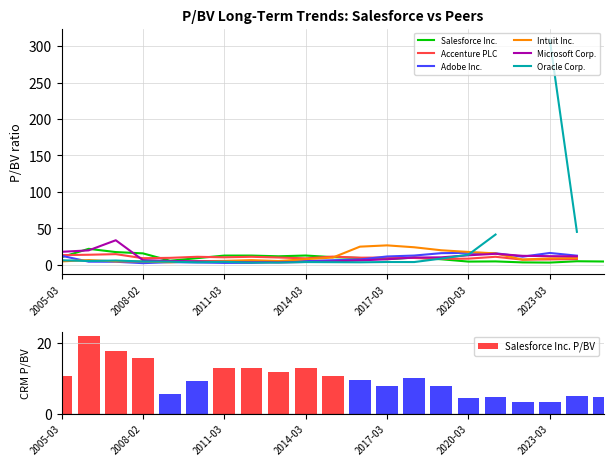

Reading right to left, list all the values displayed in this chart.

Salesforce Inc.: 4.6	4.9	3.1	3.4	4.7	4.5	7.7	9.9	7.8	9.4	10.6	12.8	11.7	12.7	12.7	9.2	5.7	15.8	17.5	22.0	10.5
Accenture PLC: 0.0	8.0	7.4	7.1	11.1	8.5	8.2	9.4	10.1	9.8	11.3	9.0	10.1	11.1	10.3	11.1	9.6	9.2	14.7	13.8	13.3
Adobe Inc.: 0.0	12.6	16.3	11.2	15.9	16.5	16.0	12.8	11.5	7.4	6.3	5.3	4.5	2.8	2.7	3.3	3.7	2.3	4.2	4.4	12.5
Intuit Inc.: 0.0	9.5	8.9	7.2	15.7	17.7	20.0	24.1	26.7	25.0	10.0	7.8	5.3	6.5	5.5	5.0	3.5	4.8	4.7	6.6	4.7
Microsoft Corp.: 0.0	11.7	11.9	12.4	15.2	13.1	10.3	10.0	7.7	6.1	4.7	4.0	3.4	3.7	4.1	4.8	5.4	6.5	33.7	19.9	17.9
Oracle Corp.: 0.0	45.2	308.7	0.0	41.6	14.0	8.6	3.8	3.9	3.5	3.7	3.8	3.1	3.1	4.1	3.5	4.3	4.7	6.0	5.3	6.3